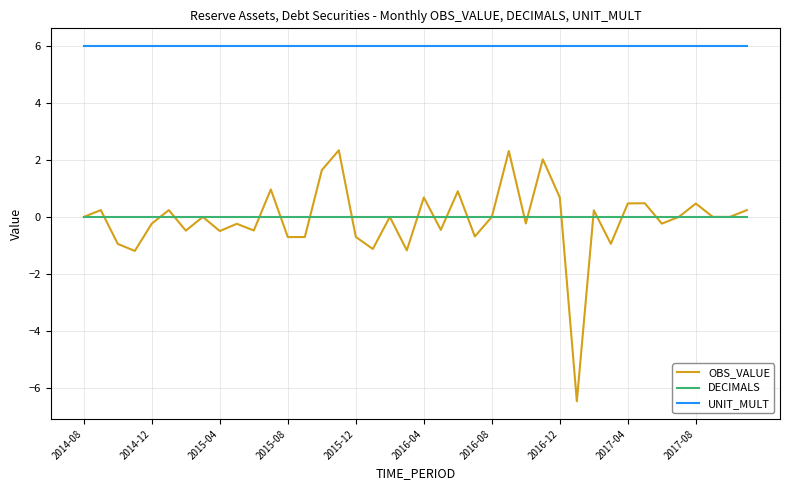

What is the smallest value displayed?

-6.5